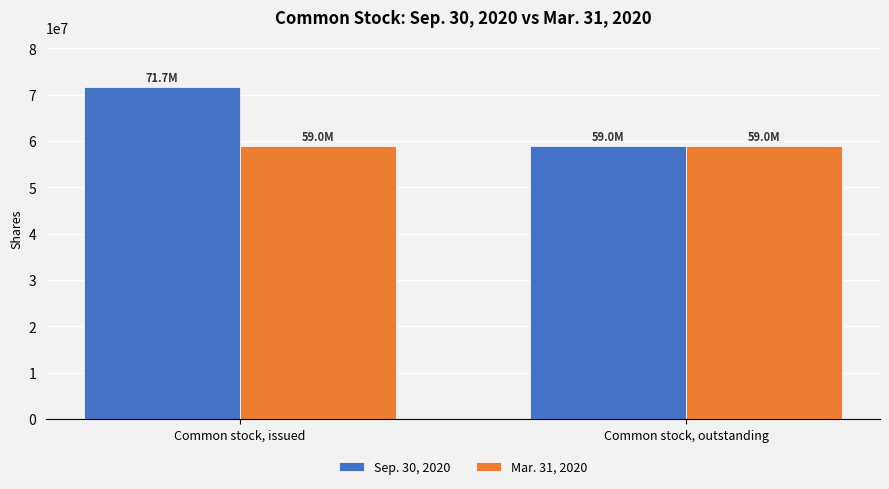

Reading left to right, transcribe all the data shown in this chart.

Sep. 30, 2020: Common stock, issued=71689101	Common stock, outstanding=58984382
Mar. 31, 2020: Common stock, issued=58984382	Common stock, outstanding=58984382